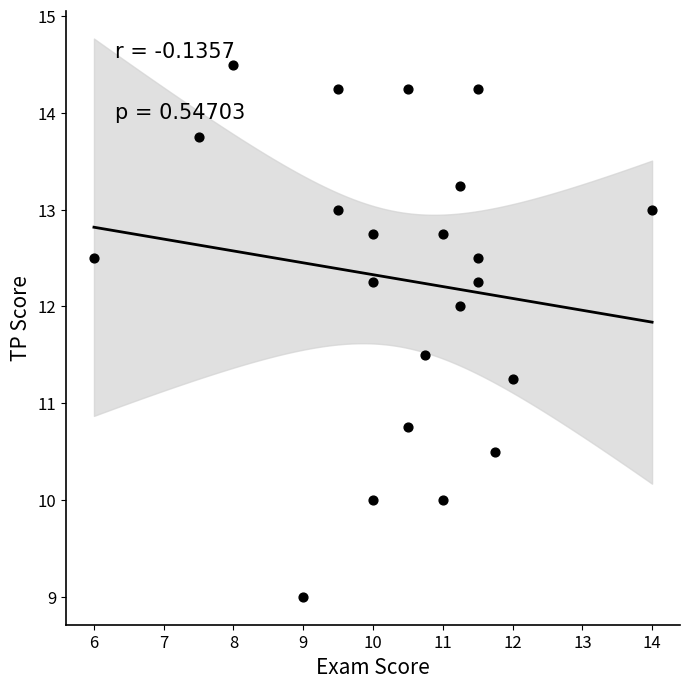

What is the range of Y values (max minus min)?

5.5